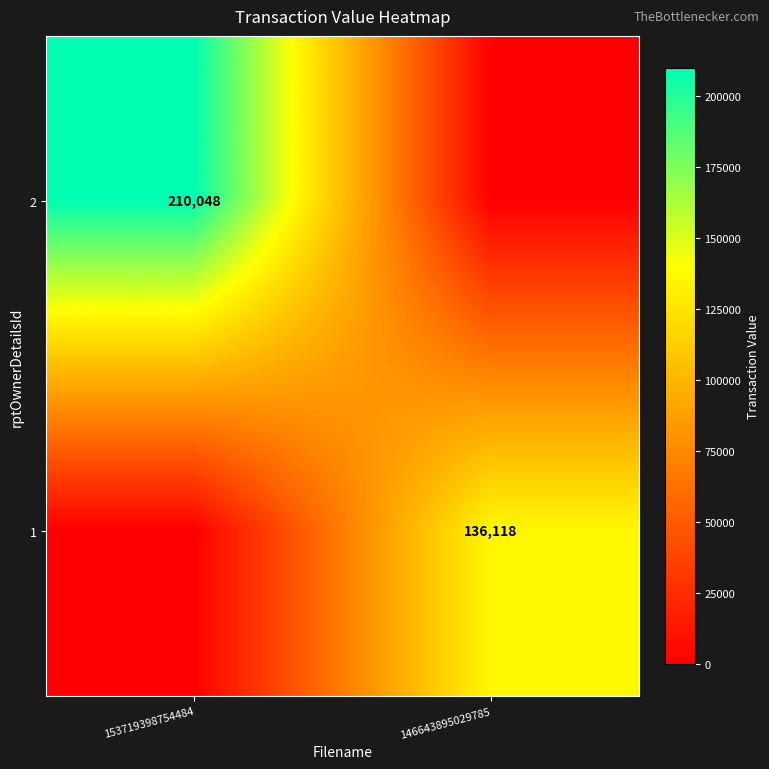

Is the value of 1 at 146643895029785 greater than the value of 2 at 153719398754484?

No